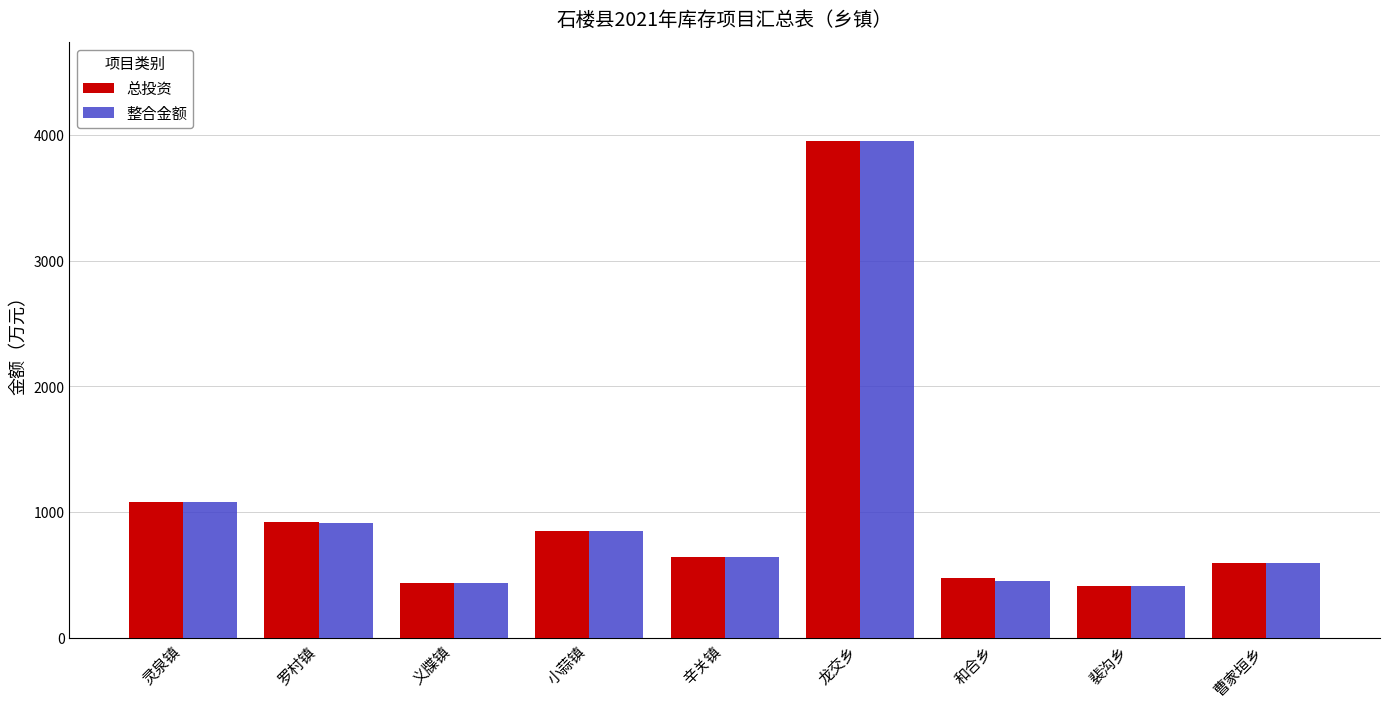

How many values in the 总投资 series are below 645?

4